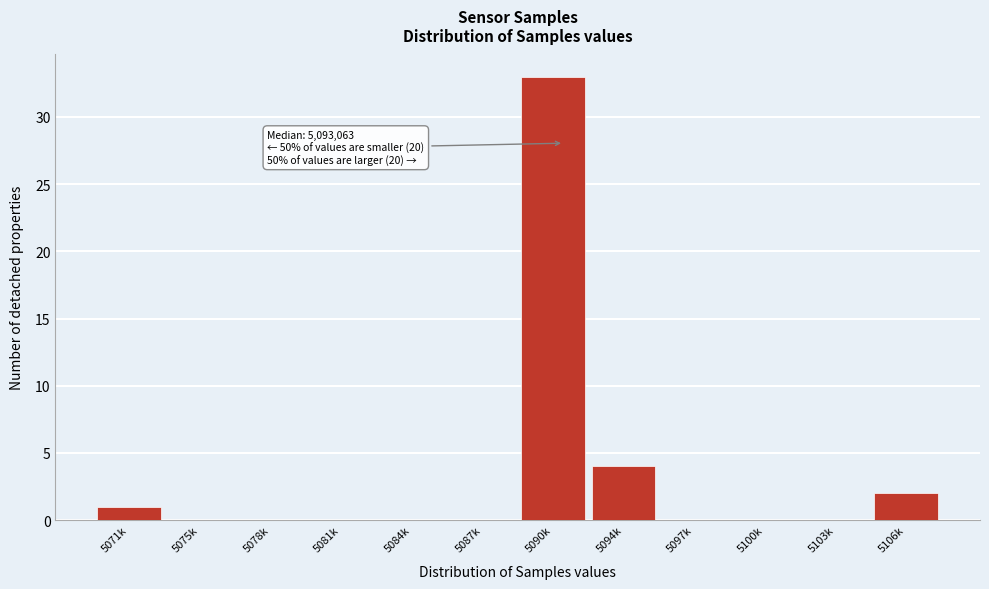

Reading left to right, transcribe all the data shown in this chart.

5071k=1	5075k=0	5078k=0	5081k=0	5084k=0	5087k=0	5090k=33	5094k=4	5097k=0	5100k=0	5103k=0	5106k=2